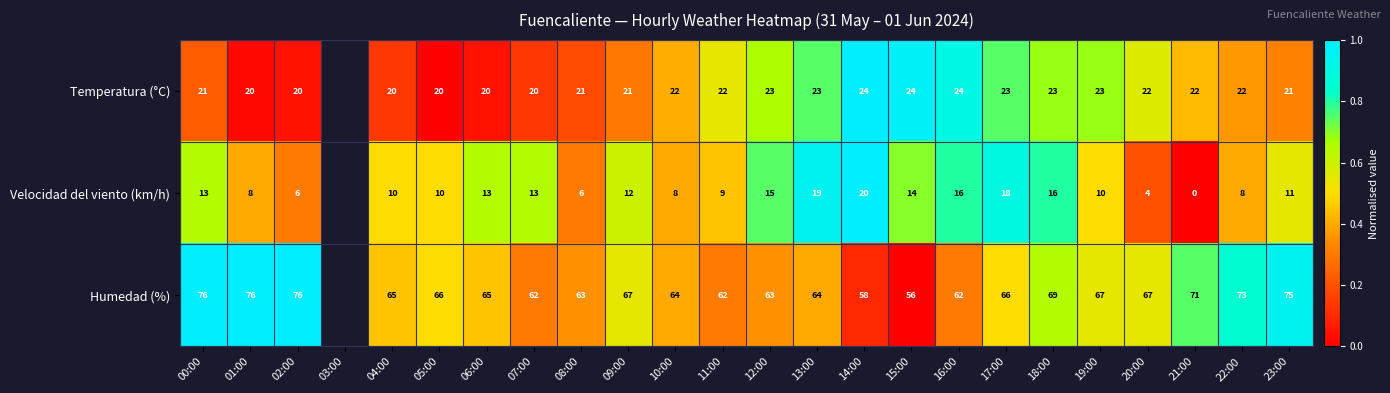

Rank the series at 16:00 from highest to lowest value.

Humedad (%), Temperatura (°C), Velocidad del viento (km/h)